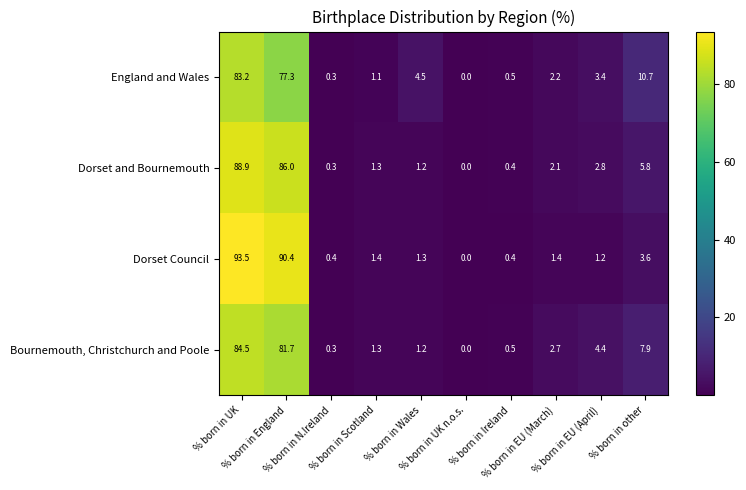

Which series has the largest range (max minus min)?

Dorset Council